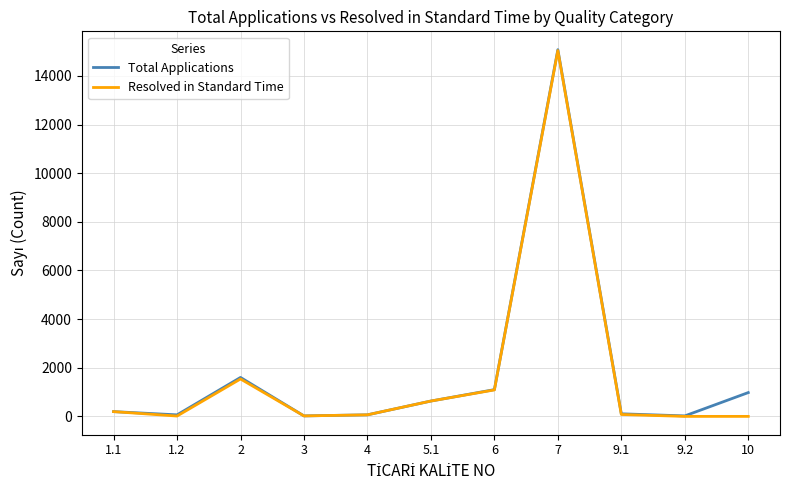

What is the sum of the Total Applications values at 1.2 and 3?

83